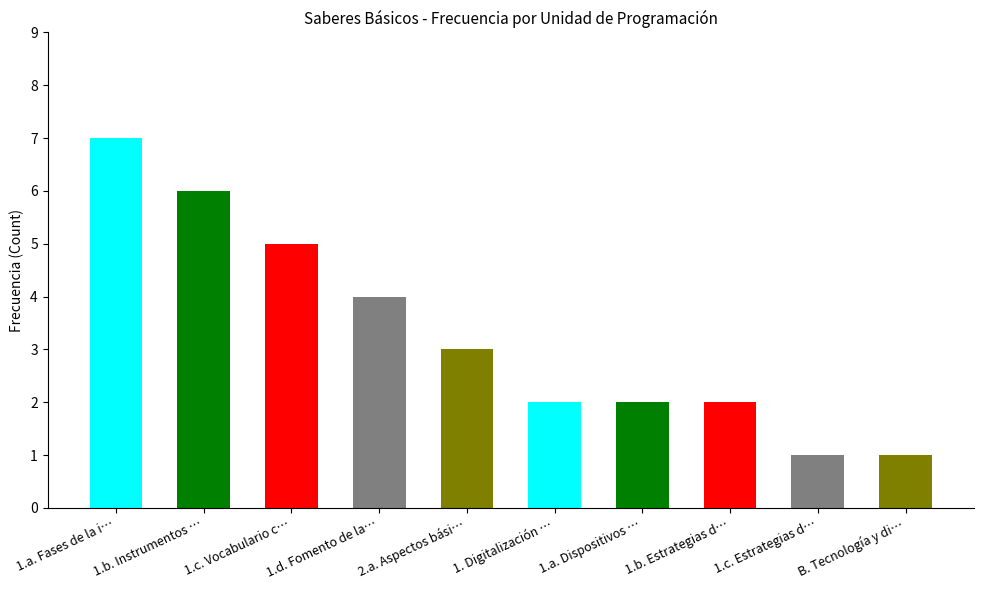

What is the difference between the maximum and minimum values?

6